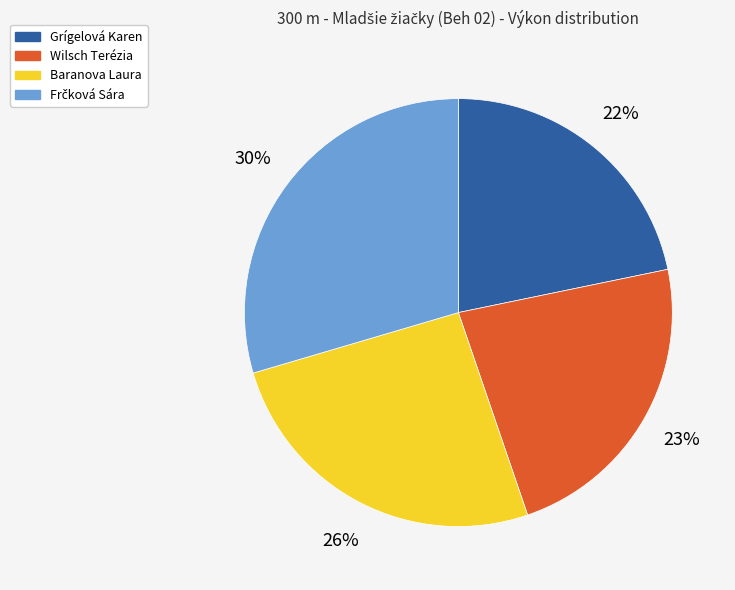

Which has a higher value, Wilsch Terézia or Baranova Laura?

Baranova Laura